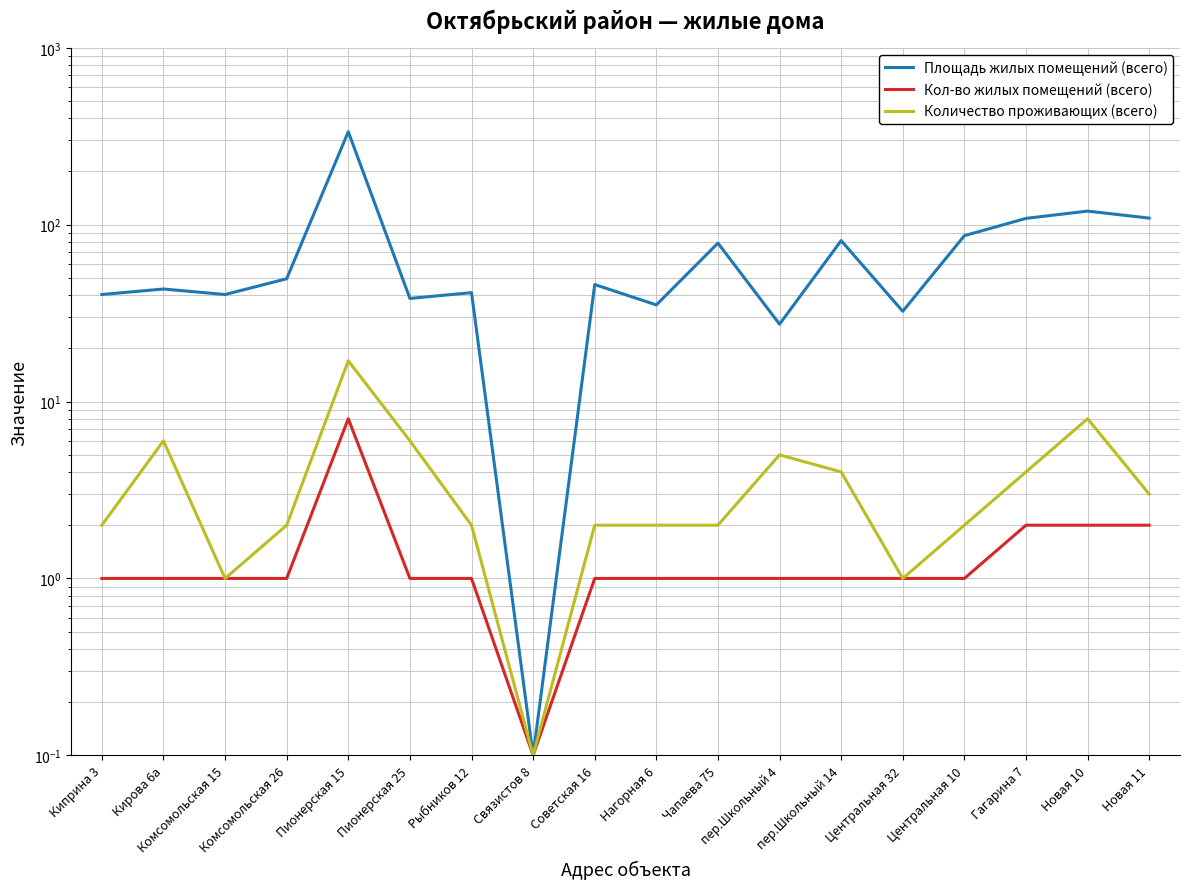

Reading right to left, what are all the values shown in this chart?

Площадь жилых помещений (всего): 109.0	119.4	108.6	86.7	32.4	81.3	27.4	78.7	35.2	45.9	0.1	41.3	38.3	335.6	49.5	40.3	43.3	40.3
Кол-во жилых помещений (всего): 2.0	2.0	2.0	1.0	1.0	1.0	1.0	1.0	1.0	1.0	0.1	1.0	1.0	8.0	1.0	1.0	1.0	1.0
Количество проживающих (всего): 3.0	8.0	4.0	2.0	1.0	4.0	5.0	2.0	2.0	2.0	0.1	2.0	6.0	17.0	2.0	1.0	6.0	2.0